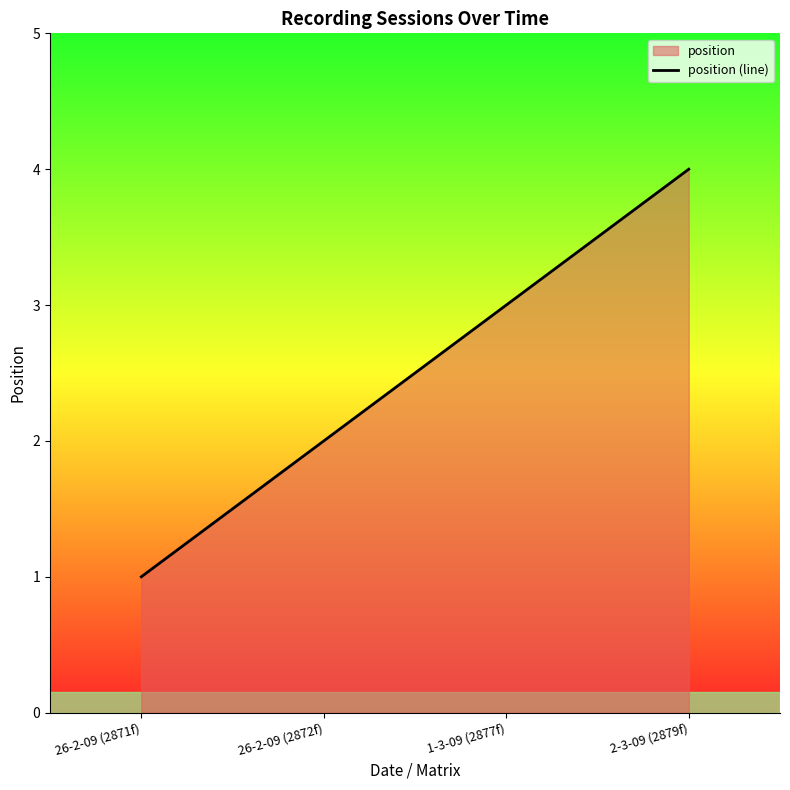

How many data points are above 3?

1